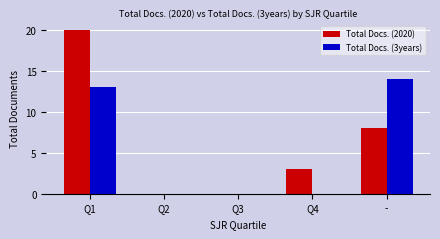

The value of Total Docs. (3years) at - is 7. True or false?

False